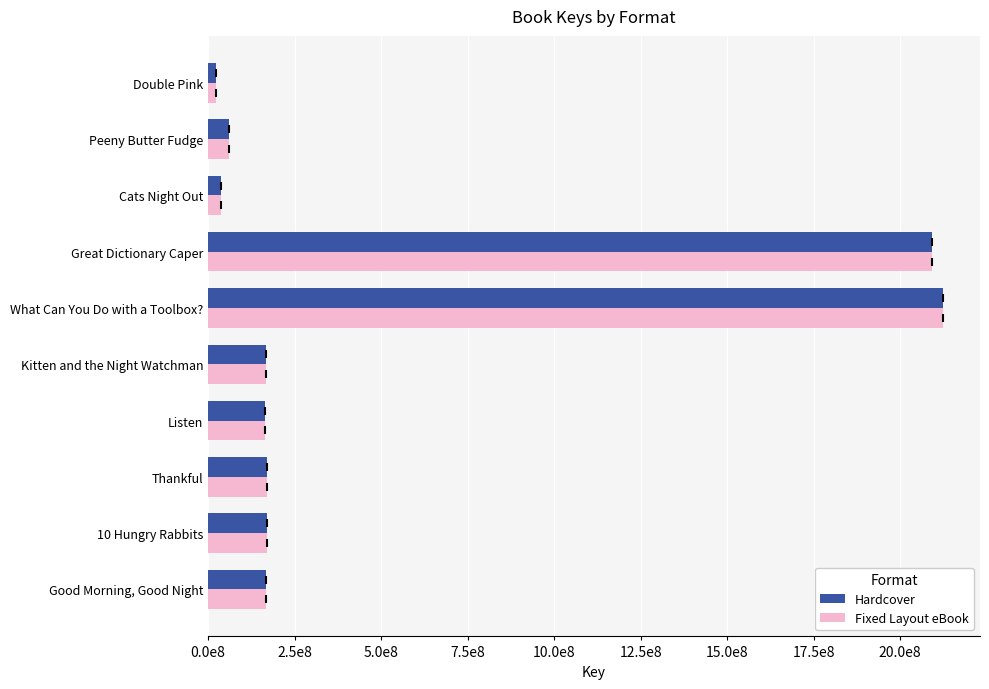

Rank the series by their maximum value, from lowest to highest.

Hardcover, Fixed Layout eBook